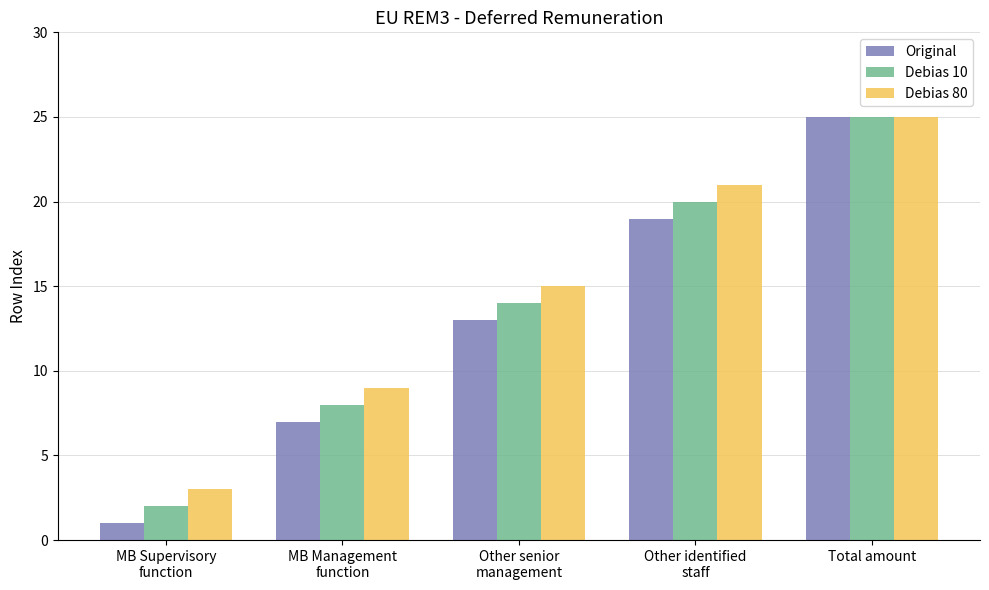

How many bars are there in each group?

3